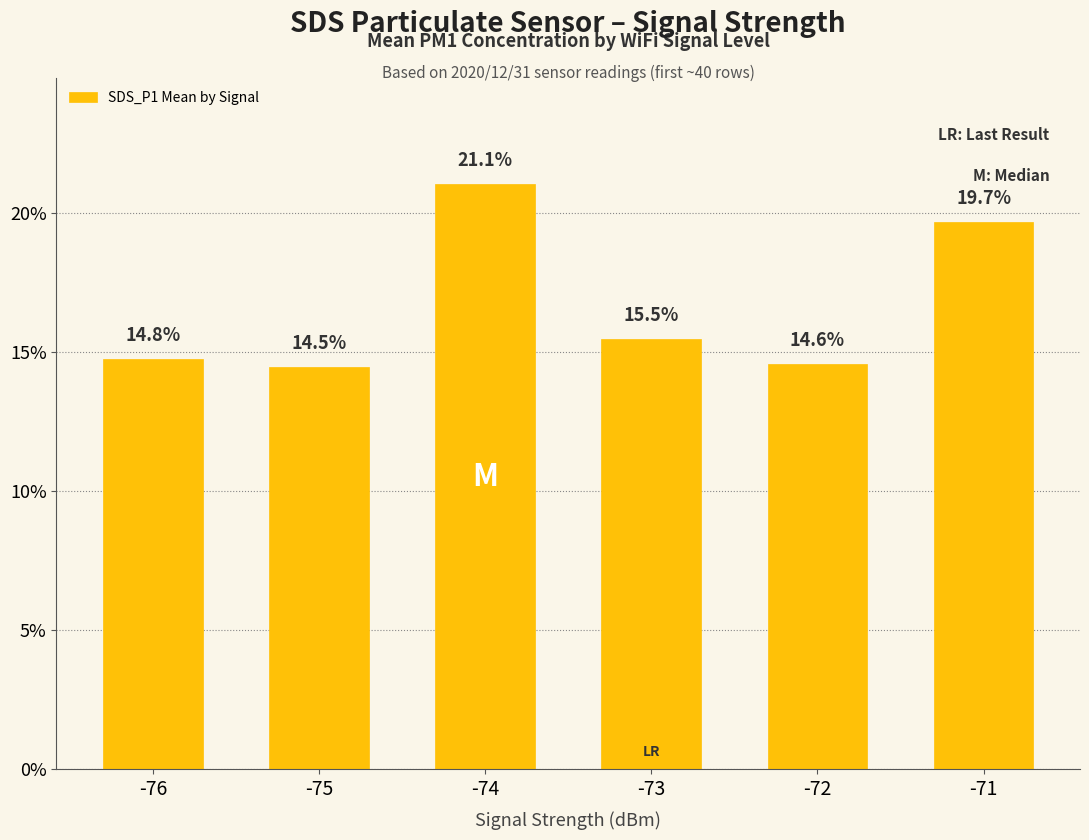

Where is the data nearest to the value 17?

-73